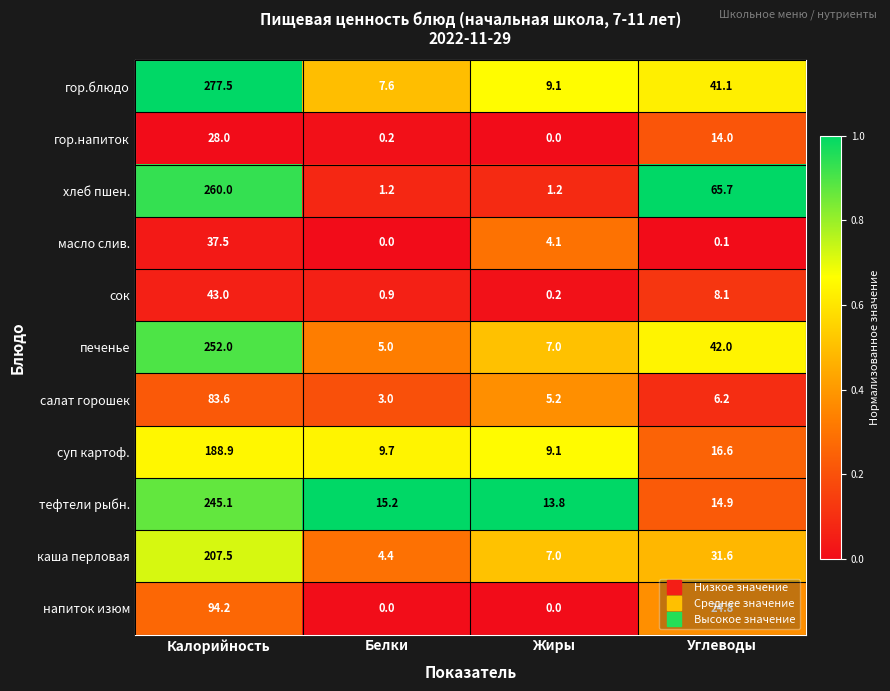

At how many categories does at least one series exceed 0?

4